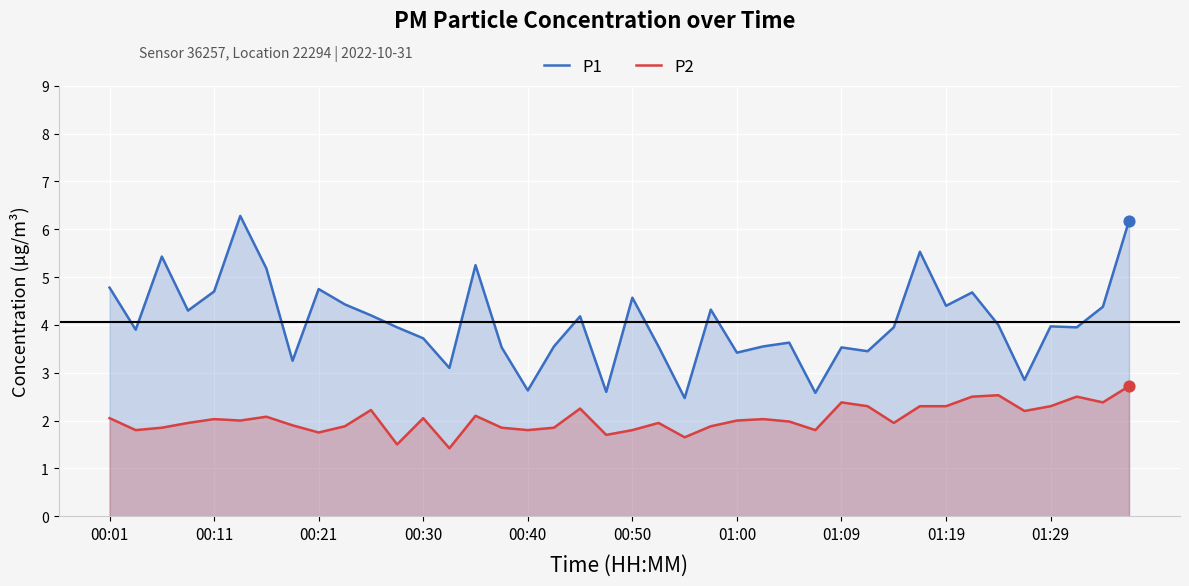

Which series has the largest total across all categories?

P1